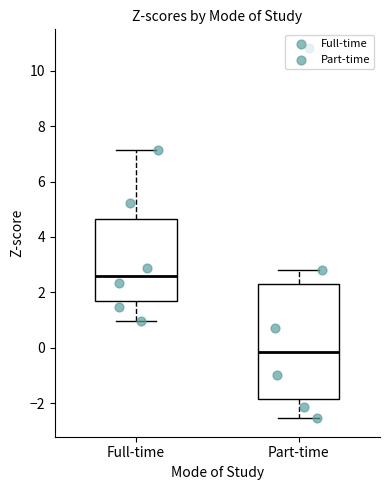

Reading left to right, read every box against the y-axis: the position of its median line, the range the box covers, and the ends of its whiskers. The values are not printed on the chart, so give them approximately, as read against the axis.

Full-time: median 2.6, box 1.6 to 4.6, whiskers 1.0 to 7.2
Part-time: median -0.2, box -1.8 to 2.2, whiskers -2.6 to 2.8